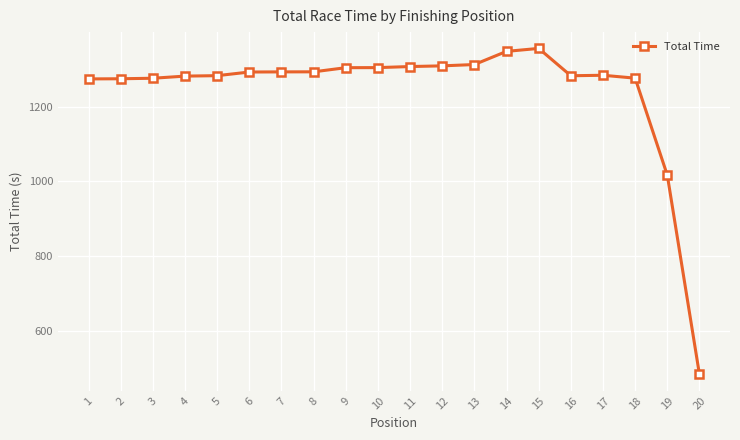

What is the average value?

1242.4